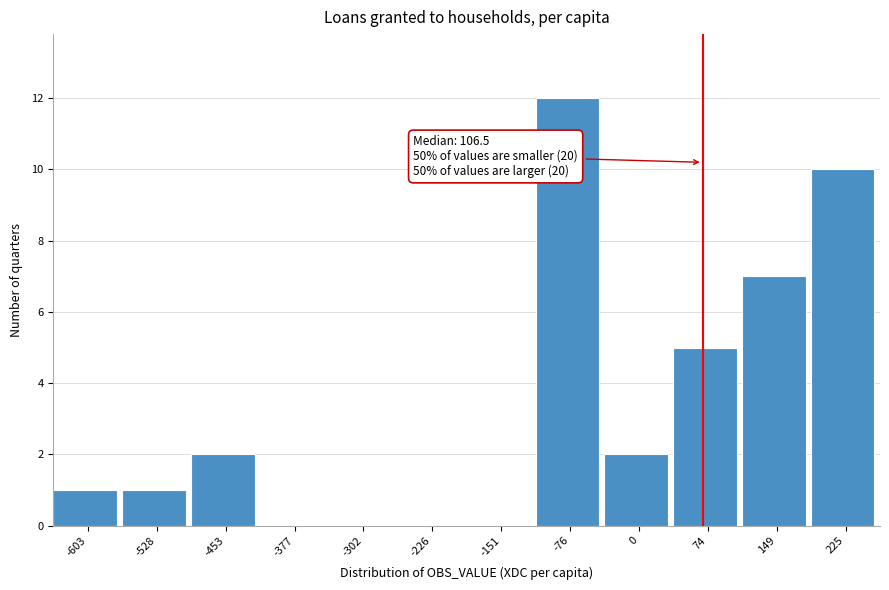

Reading right to left, list all the values displayed in this chart.

225=10	149=7	74=5	0=2	-76=12	-151=0	-226=0	-302=0	-377=0	-453=2	-528=1	-603=1